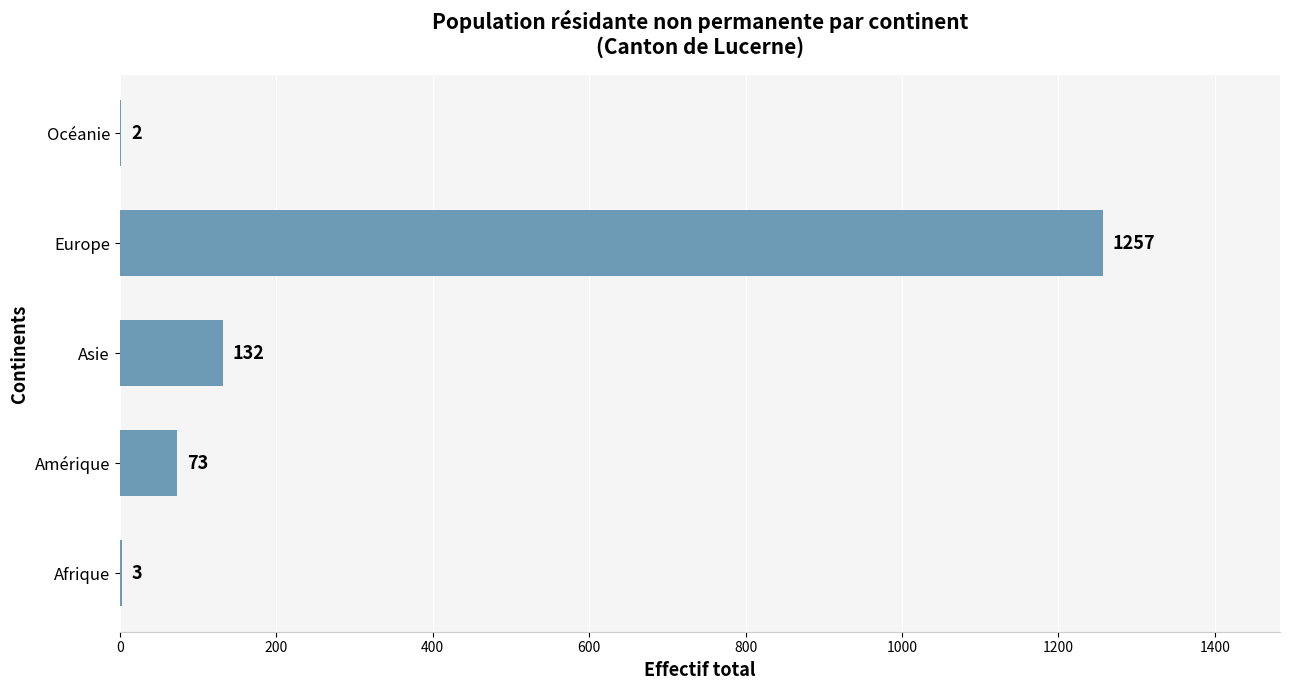

Is it true that the value at Amérique is 127?

False